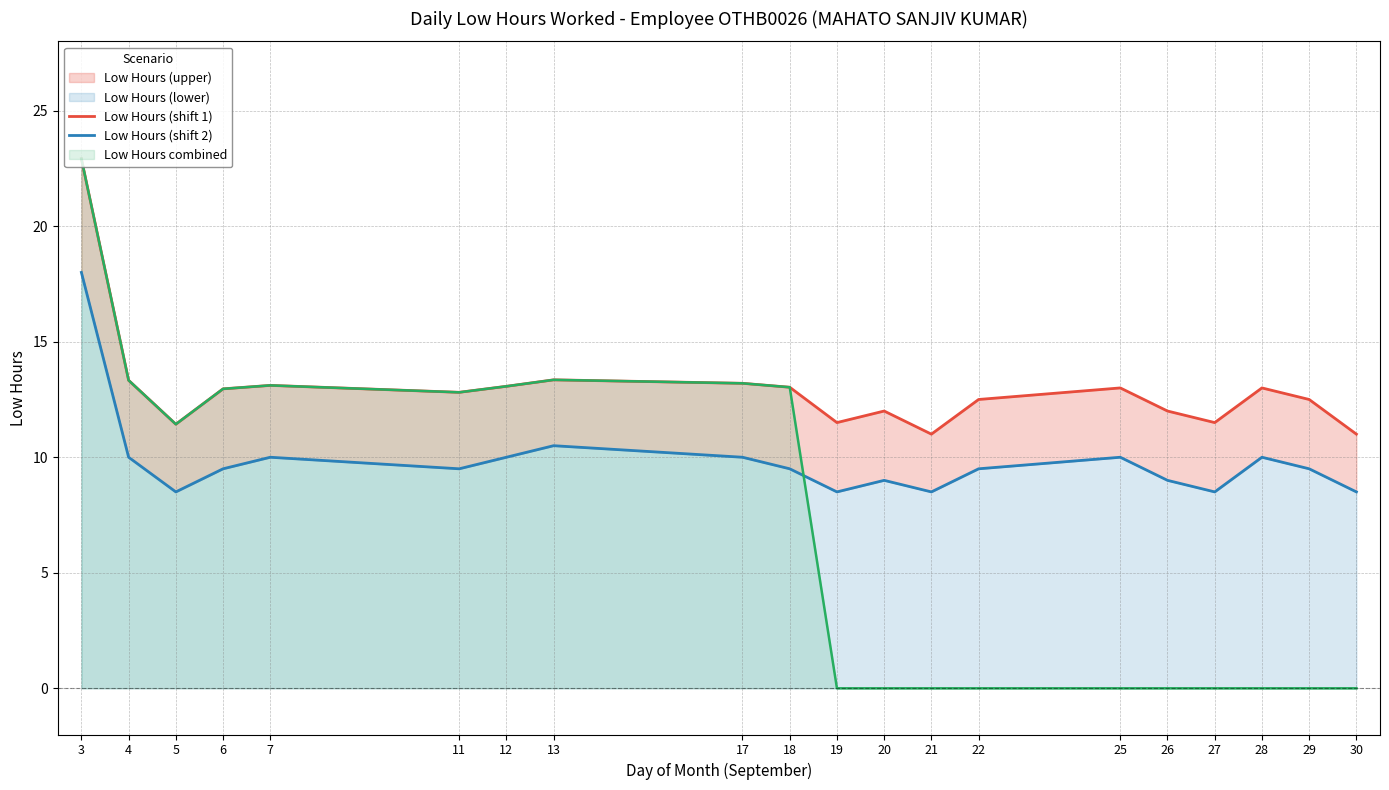

What is the approximate value of Low Hours (shift 1) at 20?

12.0